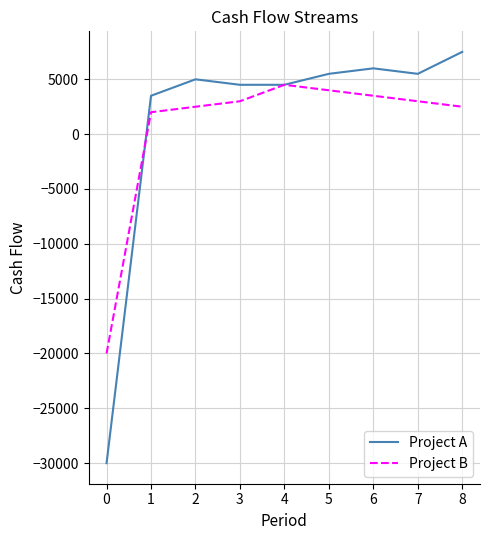

True or false: Project B and Project A cross at least once.

True